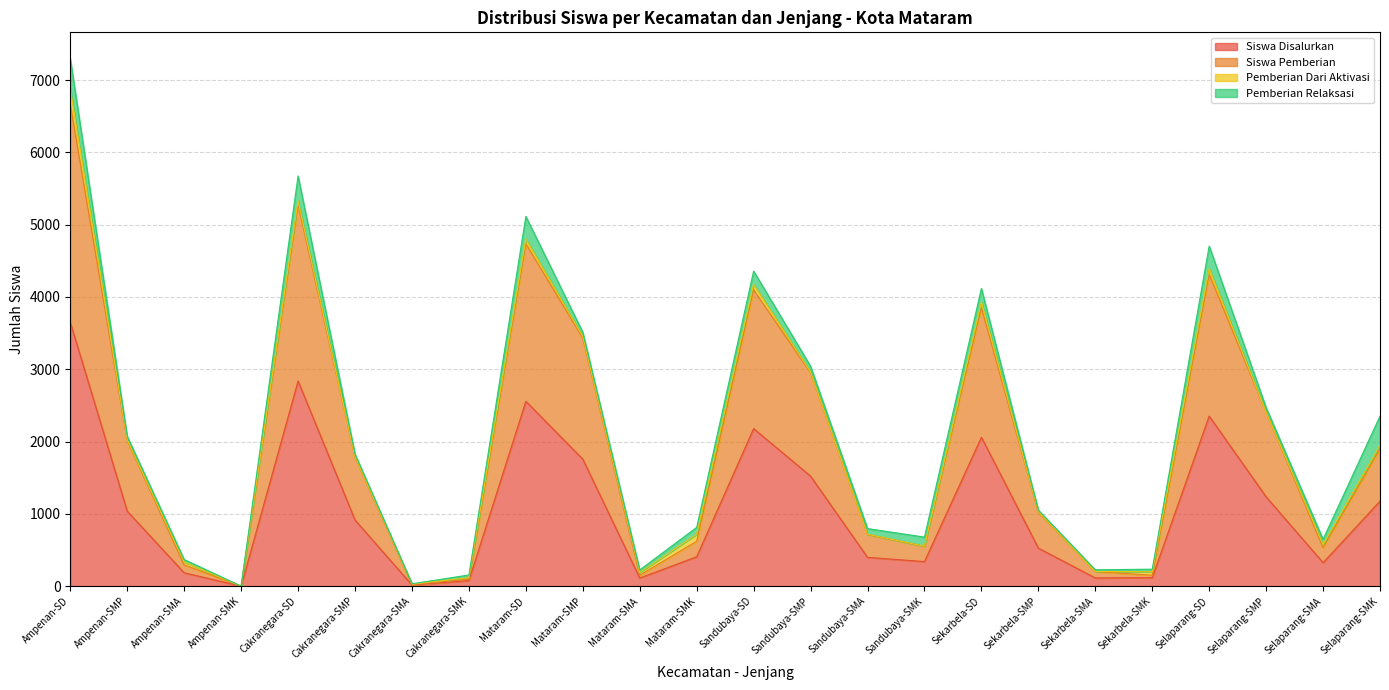

Is the value of Siswa Pemberian at Sekarbela-SMK greater than the value of Siswa Disalurkan at Cakranegara-SD?

No